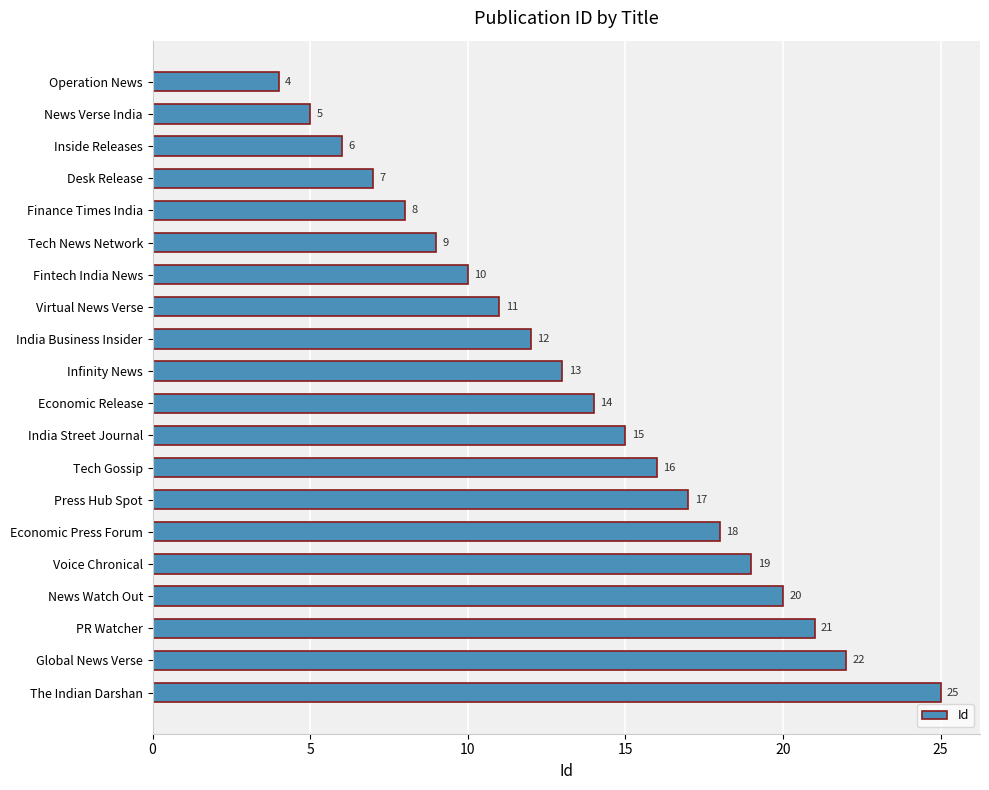

What is the difference between the maximum and second lowest values?

20